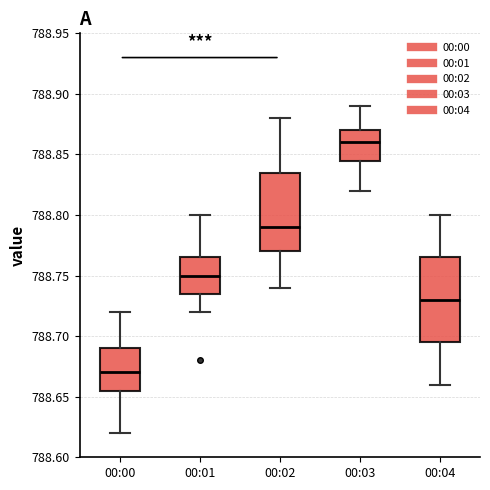

Reading left to right, transcribe this box plot: for each box, give where its median line is, the range the box spans, and where its two whiskers end, as read against the y-axis. The values are not printed on the chart, so give them approximately, as read against the axis.

00:00: median 788.670, box 788.655 to 788.690, whiskers 788.620 to 788.720
00:01: median 788.750, box 788.735 to 788.765, whiskers 788.720 to 788.800
00:02: median 788.790, box 788.770 to 788.835, whiskers 788.740 to 788.880
00:03: median 788.860, box 788.845 to 788.870, whiskers 788.820 to 788.890
00:04: median 788.730, box 788.695 to 788.765, whiskers 788.660 to 788.800